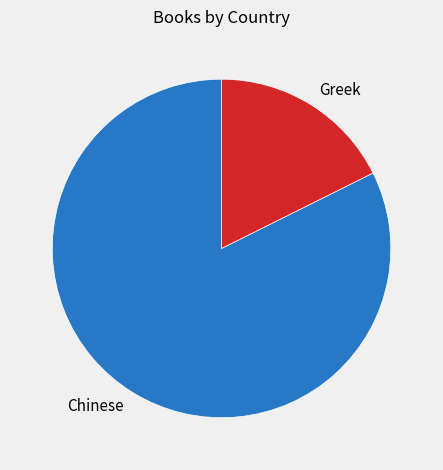

Rank the categories by value from highest to lowest.

Chinese, Greek